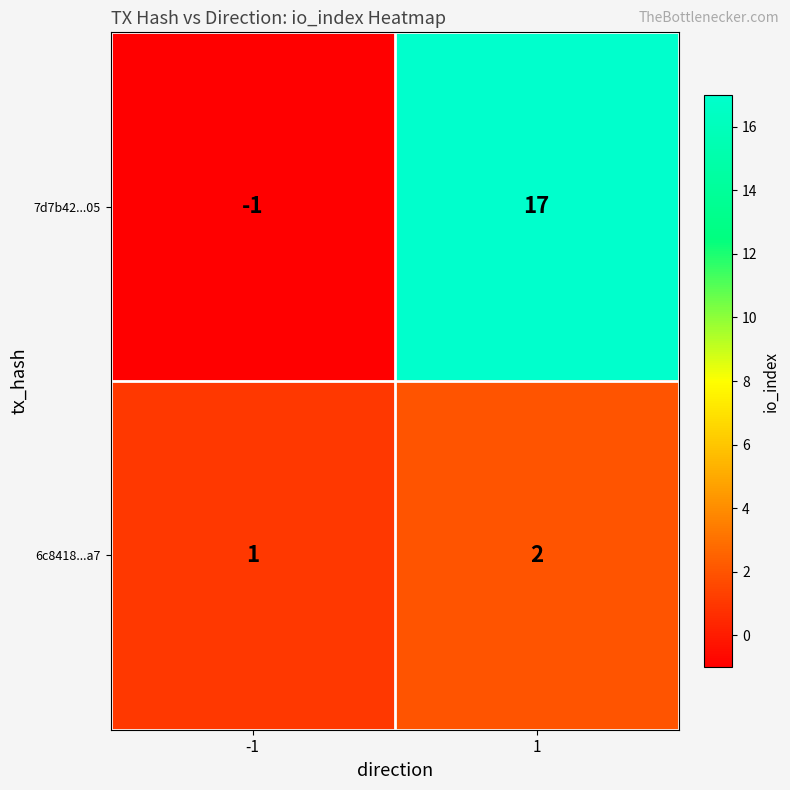

Which series changed the most between -1 and 1?

7d7b42...05